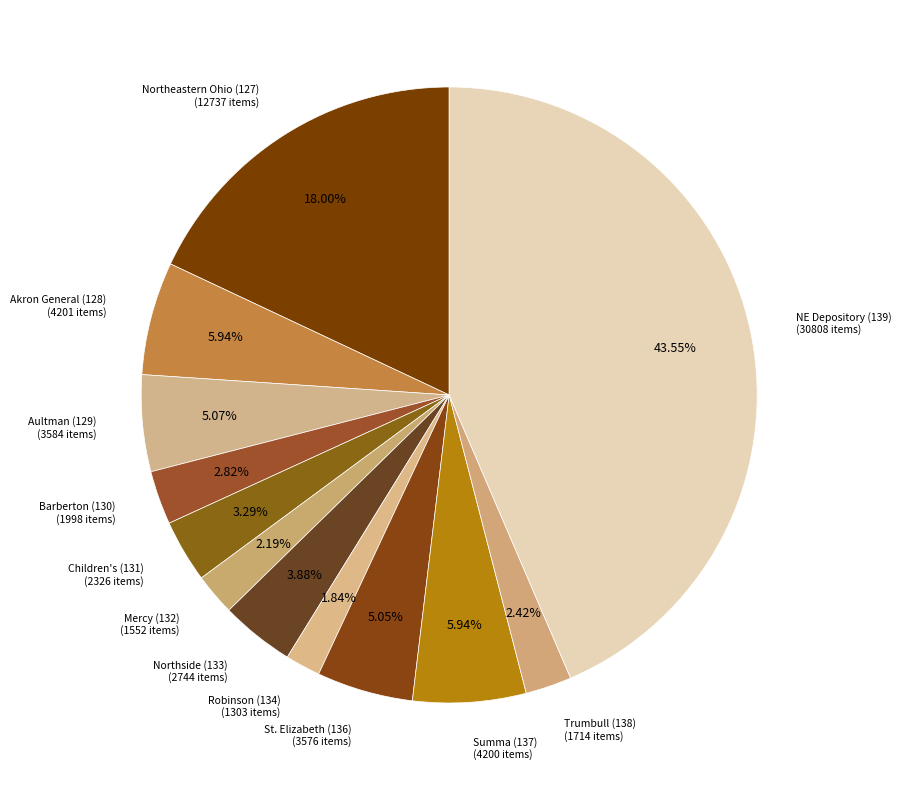

Does any single category account for the majority?

No